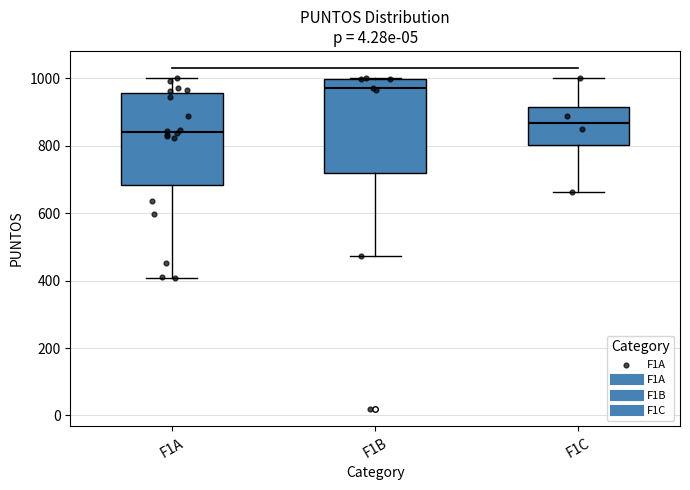

Reading left to right, read every box against the y-axis: the position of its median line, the range the box covers, and the ends of its whiskers. The values are not printed on the chart, so give them approximately, as read against the axis.

F1A: median 840, box 680 to 960, whiskers 400 to 1000
F1B: median 960, box 720 to 1000, whiskers 480 to 1000
F1C: median 860, box 800 to 920, whiskers 660 to 1000